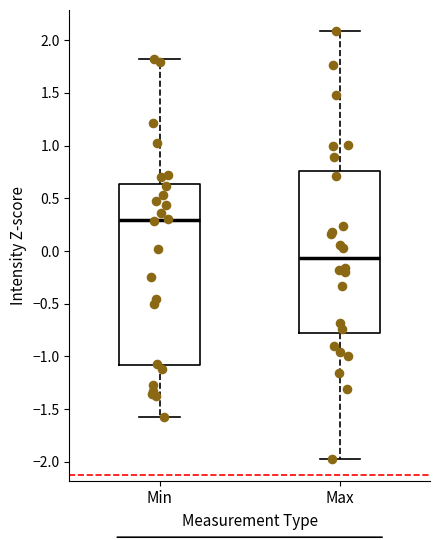

Where does the median line of the box for Min sit on the y-axis? The values are not printed on the chart, so give them approximately, as read against the axis.

0.30